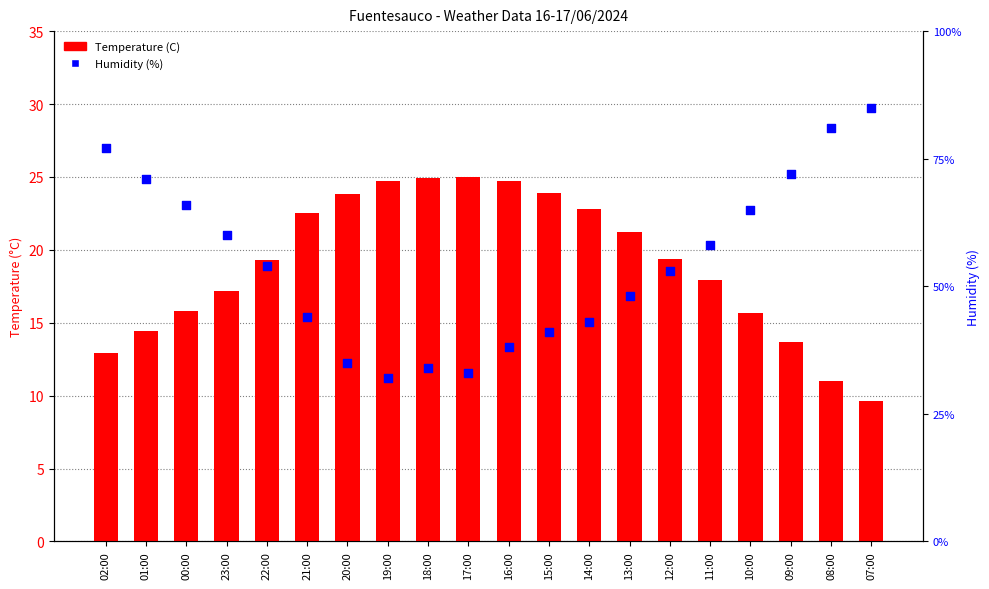

Is the value of Humidity (%) at 15:00 greater than the value of Temperature (C) at 18:00?

Yes